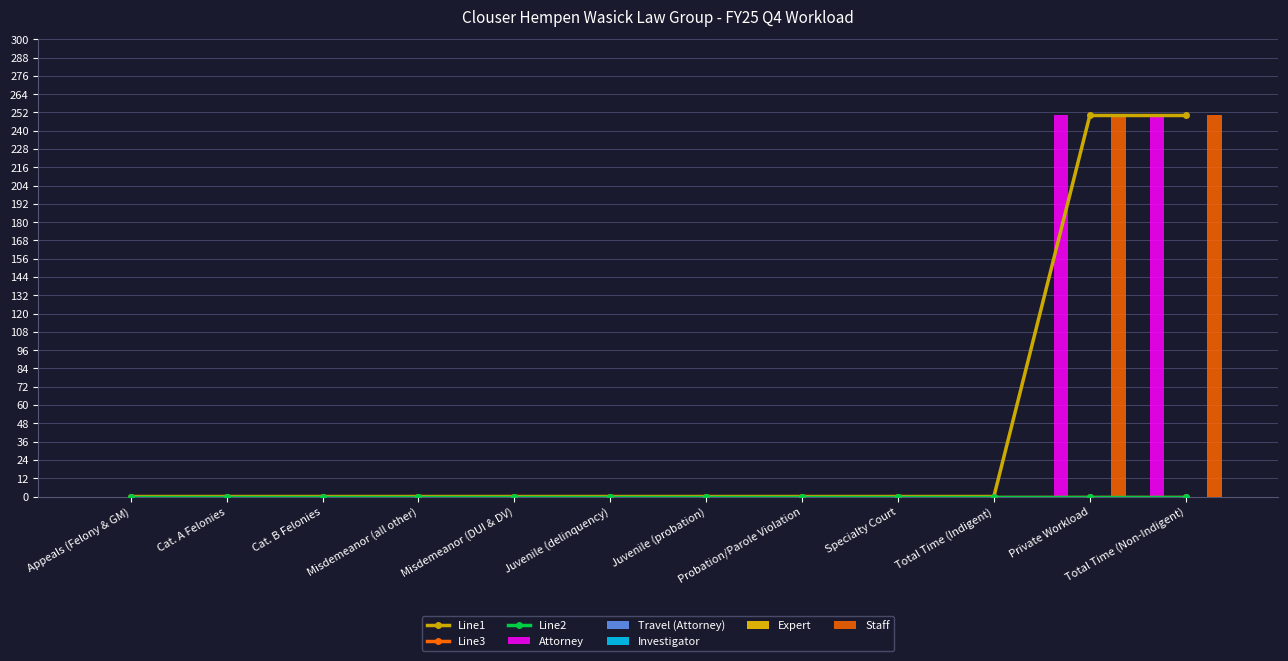

Reading left to right, transcribe all the data shown in this chart.

Attorney: Appeals (Felony & GM)=0	Cat. A Felonies=0	Cat. B Felonies=0	Misdemeanor (all other)=0	Misdemeanor (DUI & DV)=0	Juvenile (delinquency)=0	Juvenile (probation)=0	Probation/Parole Violation=0	Specialty Court=0	Total Time (Indigent)=0	Private Workload=250	Total Time (Non-Indigent)=250
Travel (Attorney): Appeals (Felony & GM)=0	Cat. A Felonies=0	Cat. B Felonies=0	Misdemeanor (all other)=0	Misdemeanor (DUI & DV)=0	Juvenile (delinquency)=0	Juvenile (probation)=0	Probation/Parole Violation=0	Specialty Court=0	Total Time (Indigent)=0	Private Workload=0	Total Time (Non-Indigent)=0
Investigator: Appeals (Felony & GM)=0	Cat. A Felonies=0	Cat. B Felonies=0	Misdemeanor (all other)=0	Misdemeanor (DUI & DV)=0	Juvenile (delinquency)=0	Juvenile (probation)=0	Probation/Parole Violation=0	Specialty Court=0	Total Time (Indigent)=0	Private Workload=0	Total Time (Non-Indigent)=0
Expert: Appeals (Felony & GM)=0	Cat. A Felonies=0	Cat. B Felonies=0	Misdemeanor (all other)=0	Misdemeanor (DUI & DV)=0	Juvenile (delinquency)=0	Juvenile (probation)=0	Probation/Parole Violation=0	Specialty Court=0	Total Time (Indigent)=0	Private Workload=0	Total Time (Non-Indigent)=0
Staff: Appeals (Felony & GM)=0	Cat. A Felonies=0	Cat. B Felonies=0	Misdemeanor (all other)=0	Misdemeanor (DUI & DV)=0	Juvenile (delinquency)=0	Juvenile (probation)=0	Probation/Parole Violation=0	Specialty Court=0	Total Time (Indigent)=0	Private Workload=250	Total Time (Non-Indigent)=250